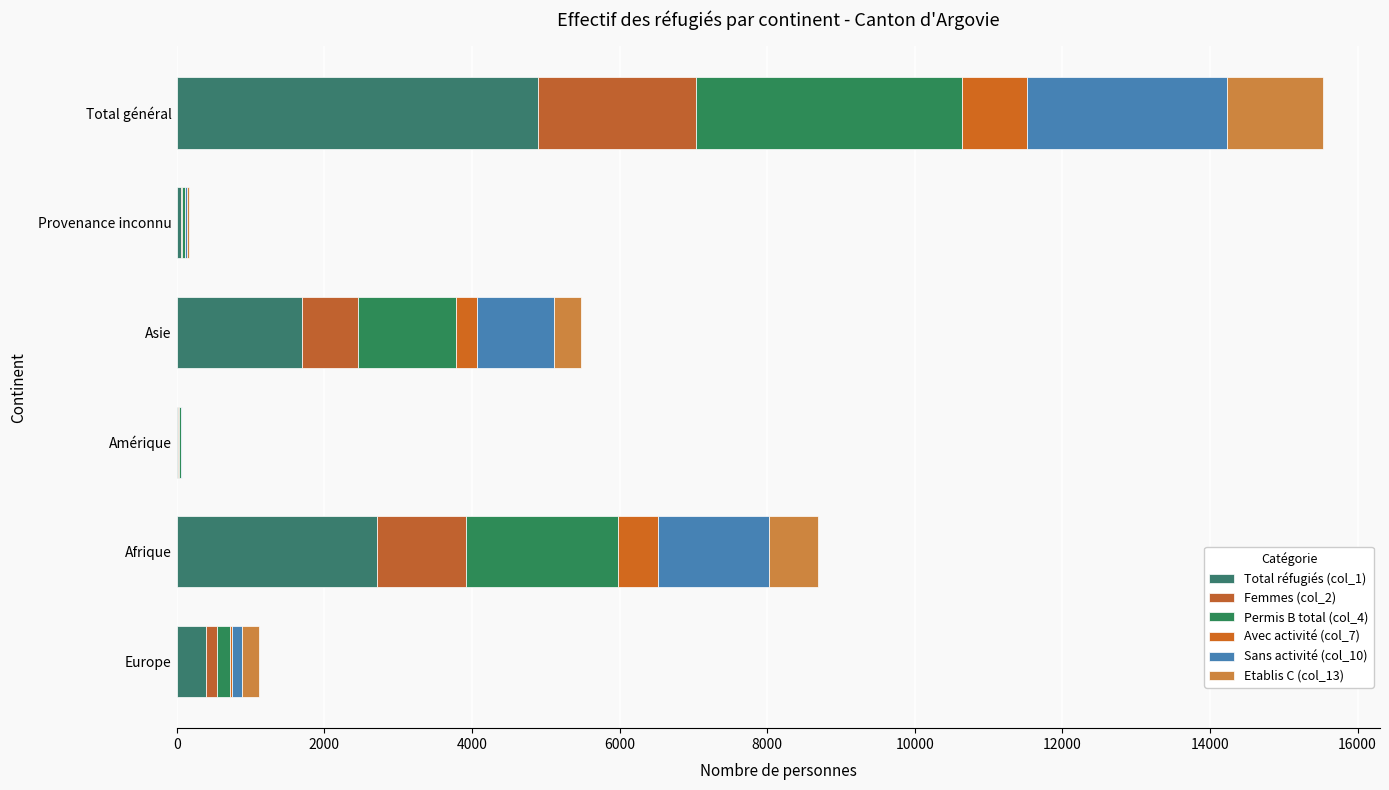

How many series are shown in this chart?

6